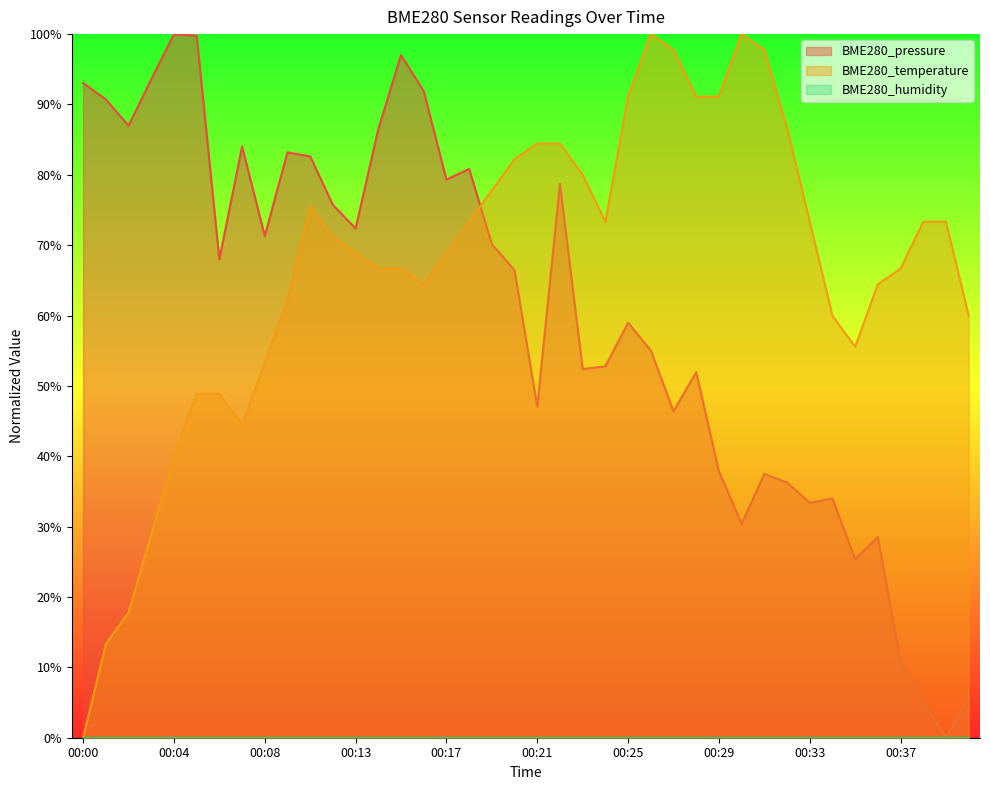

Which series has the widest spread of values?

BME280_pressure